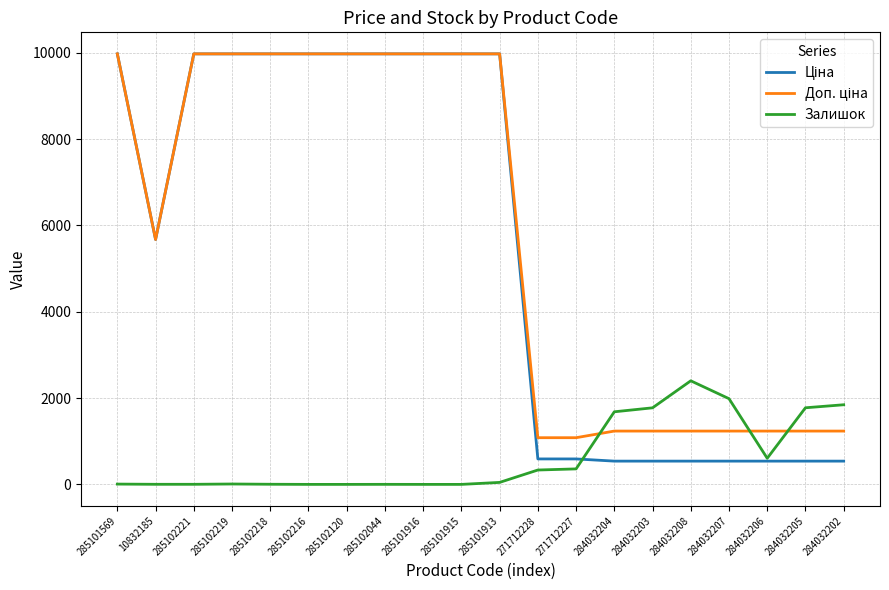

What position from the left is 284032206?

18